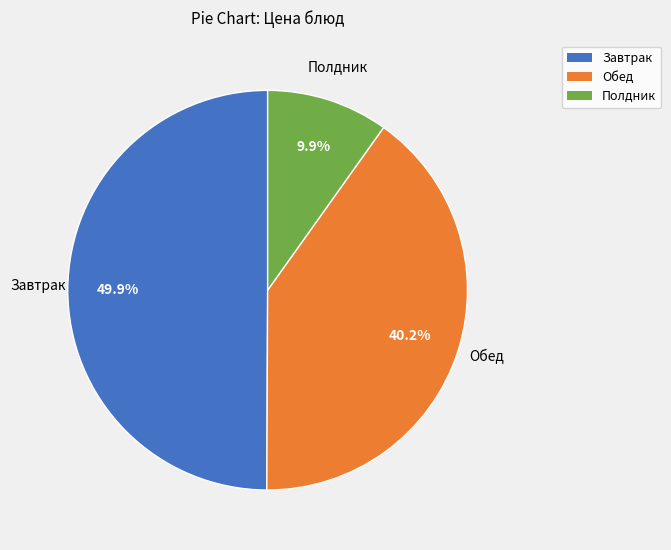

Which has a higher value, Завтрак or Обед?

Завтрак